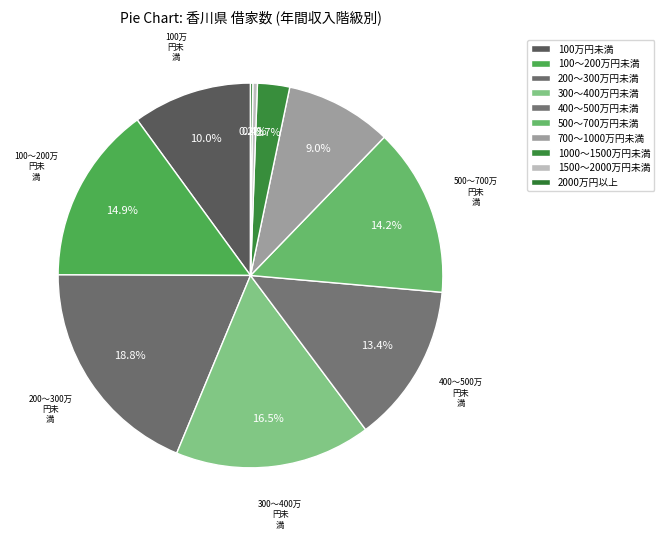

Approximately how many times larger is the value at 1500～2000万円未満 compared to 2000万円以上?

2.0